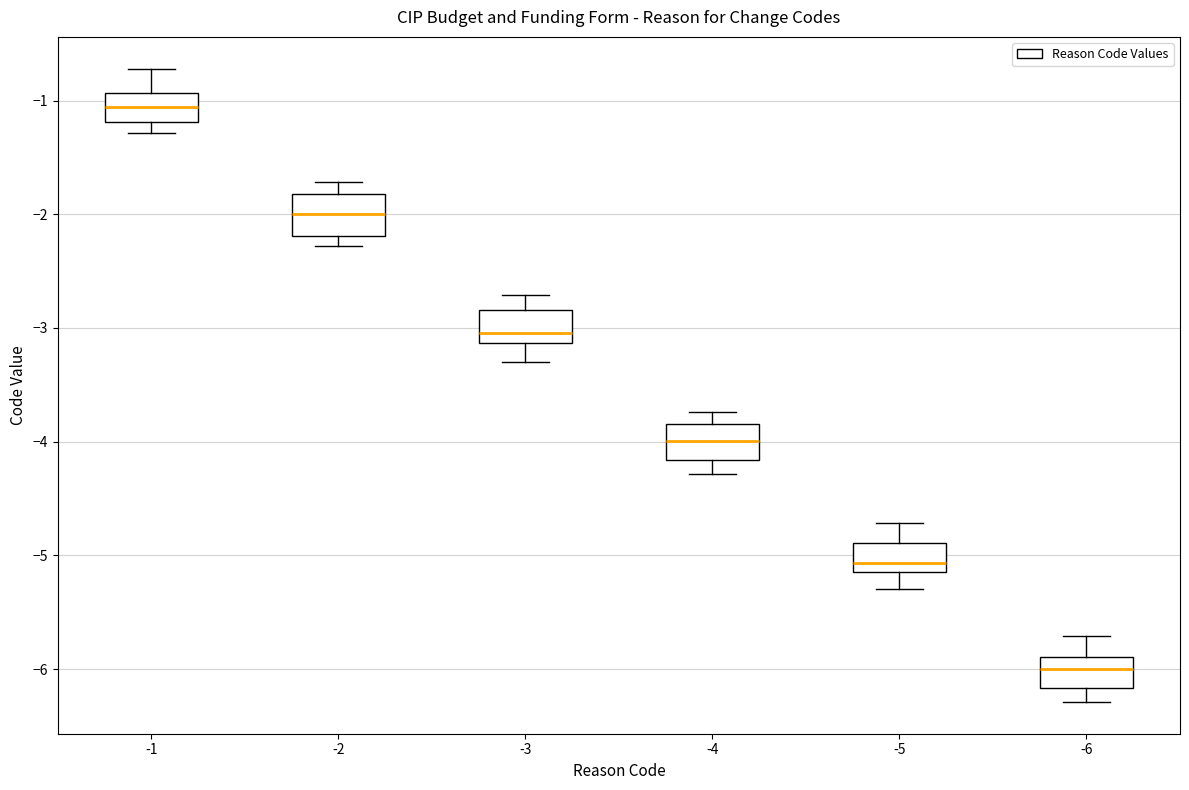

Reading left to right, transcribe this box plot: for each box, give where its median line is, the range the box spans, and where its two whiskers end, as read against the y-axis. The values are not printed on the chart, so give them approximately, as read against the axis.

-1: median -1.1, box -1.2 to -0.9, whiskers -1.3 to -0.7
-2: median -2.0, box -2.2 to -1.8, whiskers -2.3 to -1.7
-3: median -3.0, box -3.1 to -2.8, whiskers -3.3 to -2.7
-4: median -4.0, box -4.2 to -3.8, whiskers -4.3 to -3.7
-5: median -5.1 (just above the box's lower edge), box -5.1 to -4.9, whiskers -5.3 to -4.7
-6: median -6.0, box -6.2 to -5.9, whiskers -6.3 to -5.7